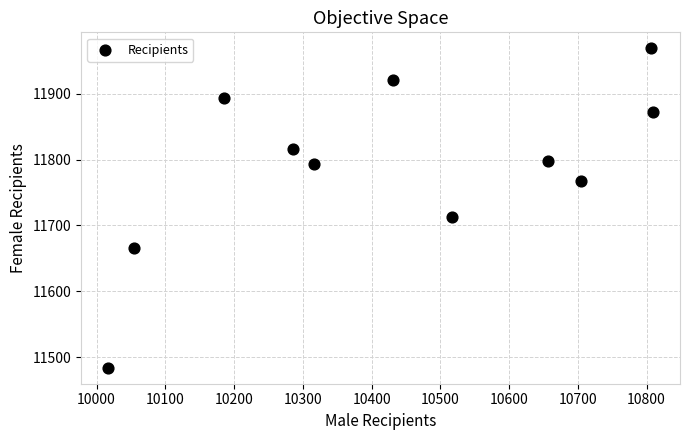

What is the average Y value?

11790